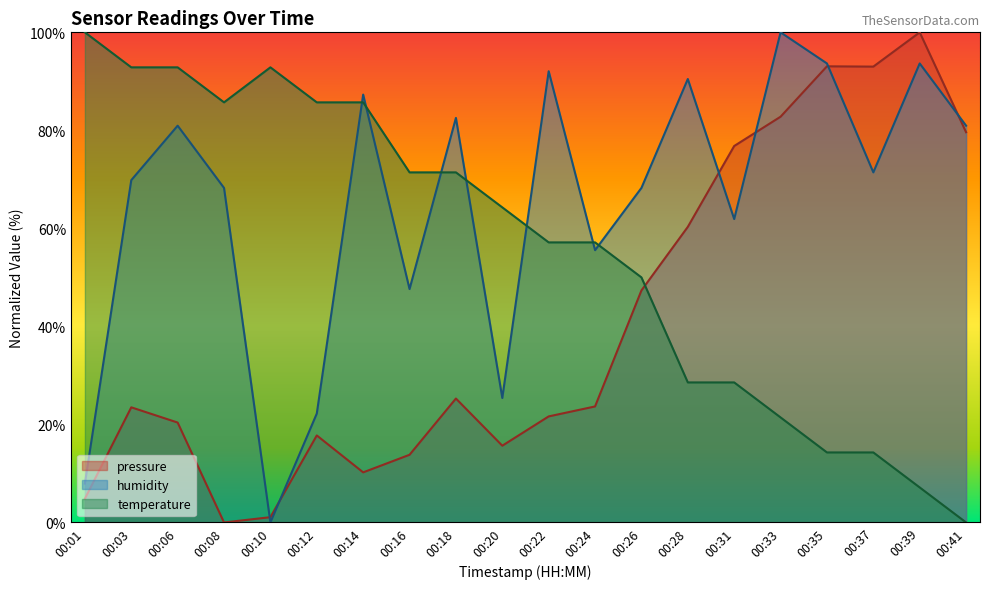

At which label is humidity closest to 50?

00:16